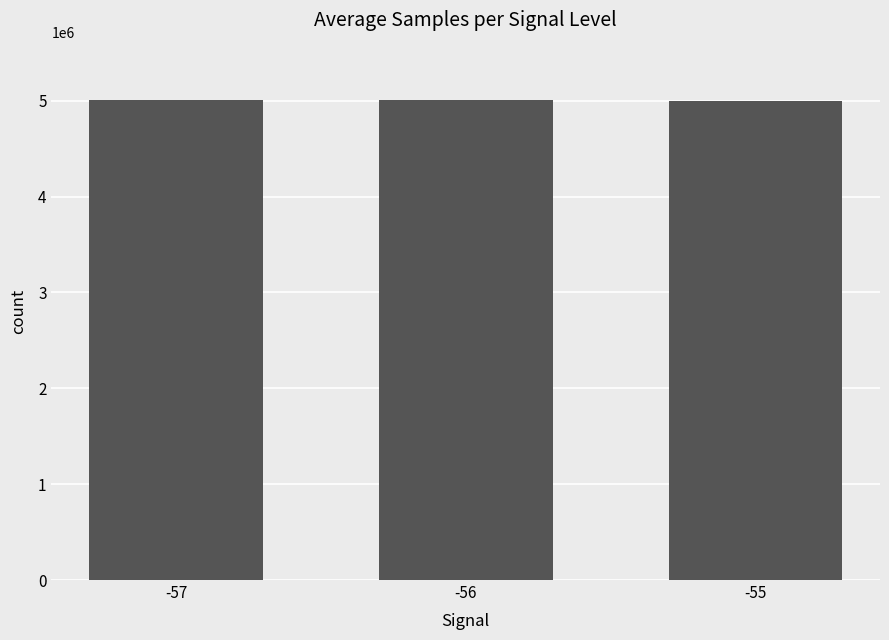

What is the value of the 3rd bar from the left?

5000259